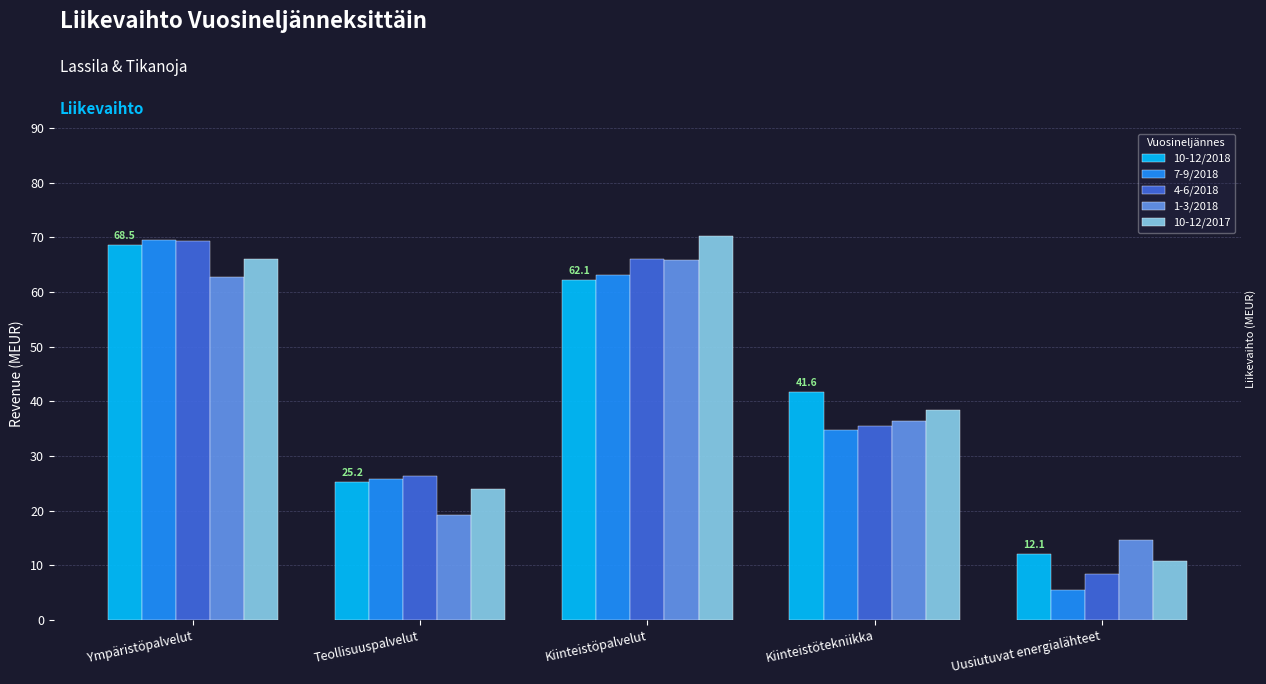

What is the difference between the highest and lowest values at Ympäristöpalvelut?

6.8